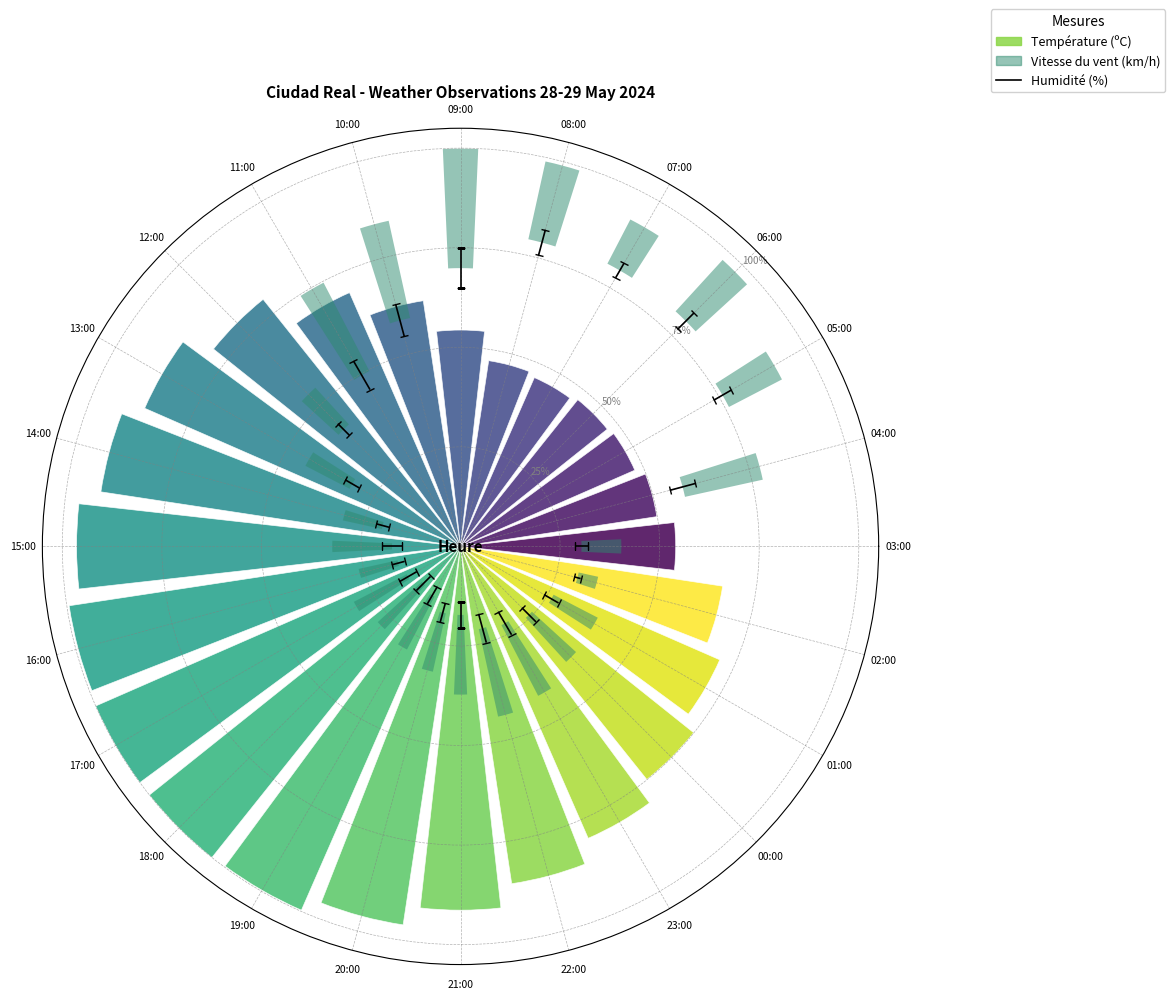

At which category is the sum across all series the highest?

17:00